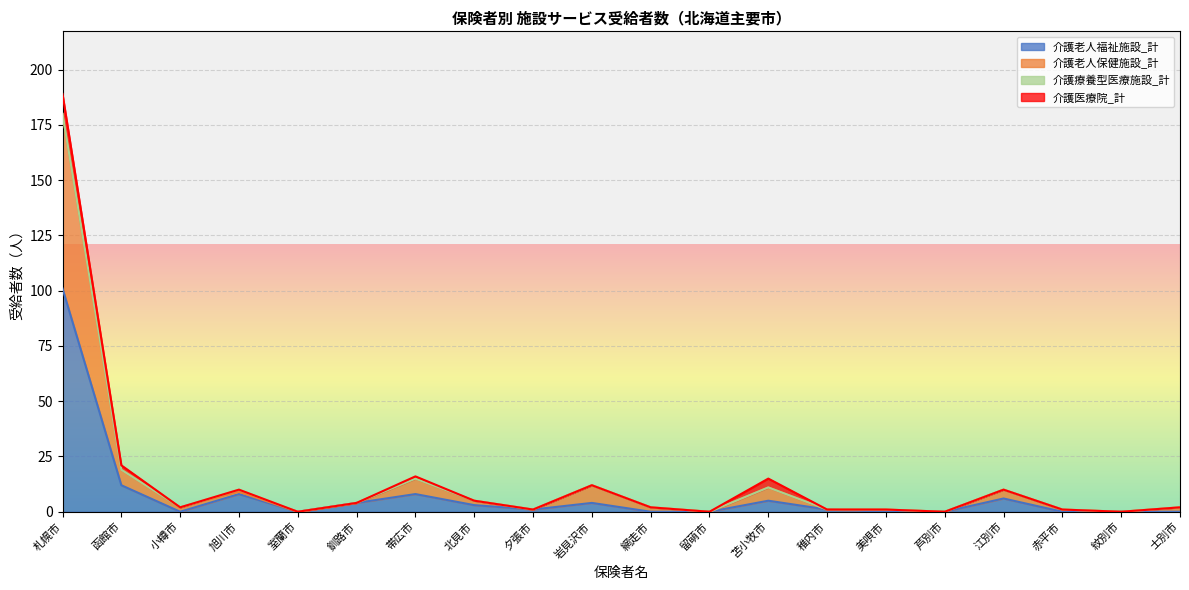

Does the chart display data point markers on the line(s)?

No